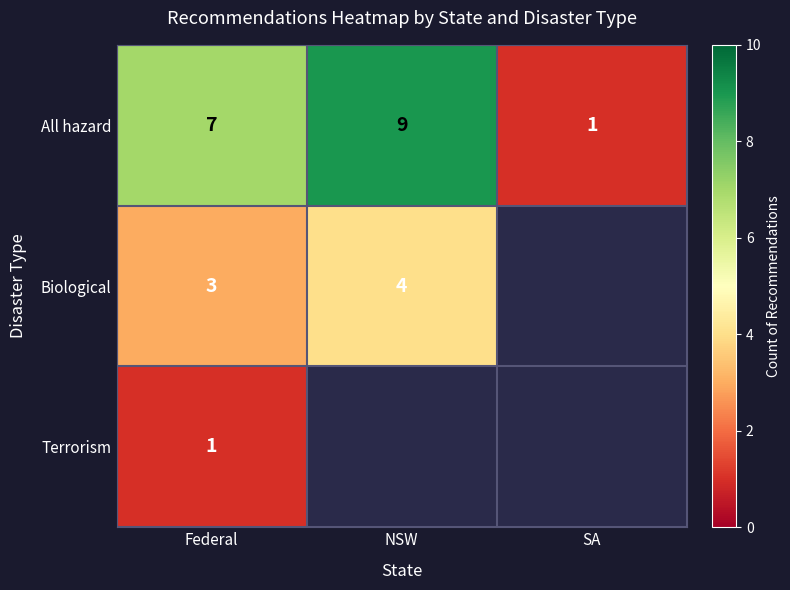

Which series has the largest total across all categories?

All hazard